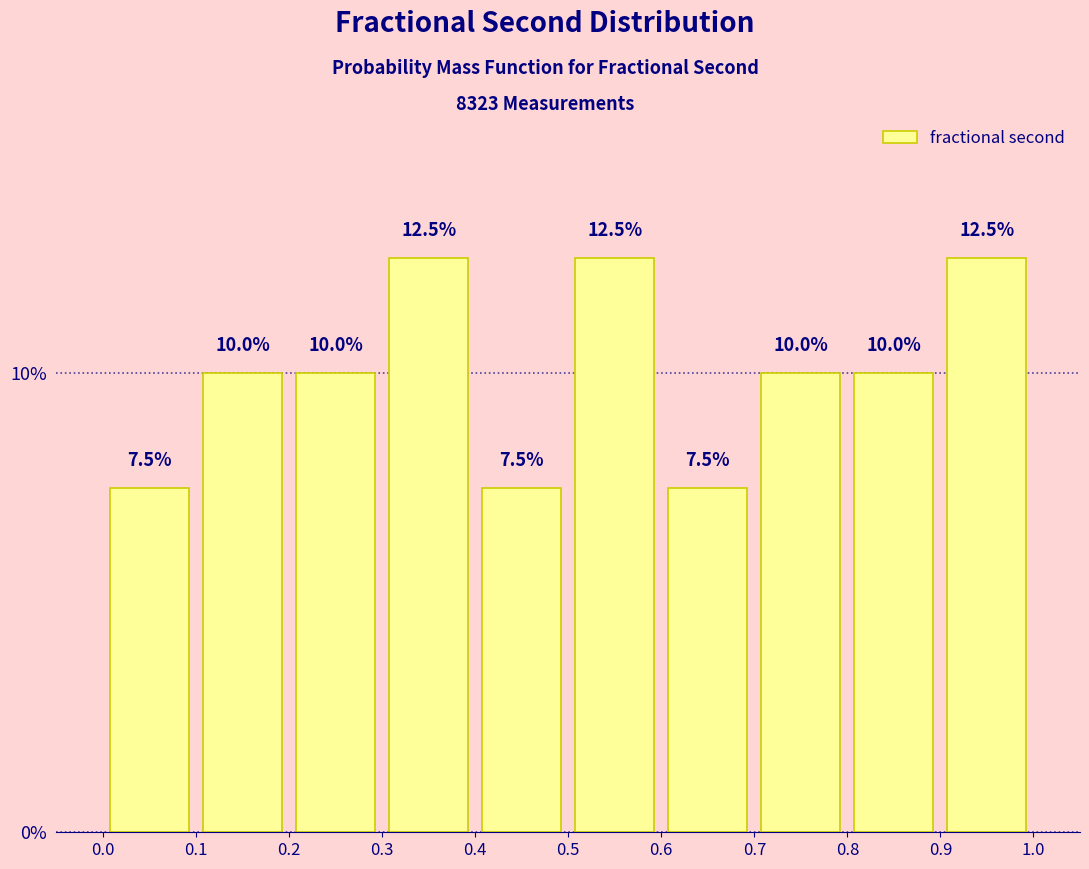

Reading left to right, transcribe this chart: for each bar, give the range it covers on the x-axis and its height.

0.0 to 0.1: 7.5
0.1 to 0.2: 10.0
0.2 to 0.3: 10.0
0.3 to 0.4: 12.5
0.4 to 0.5: 7.5
0.5 to 0.6: 12.5
0.6 to 0.7: 7.5
0.7 to 0.8: 10.0
0.8 to 0.9: 10.0
0.9 to 1.0: 12.5